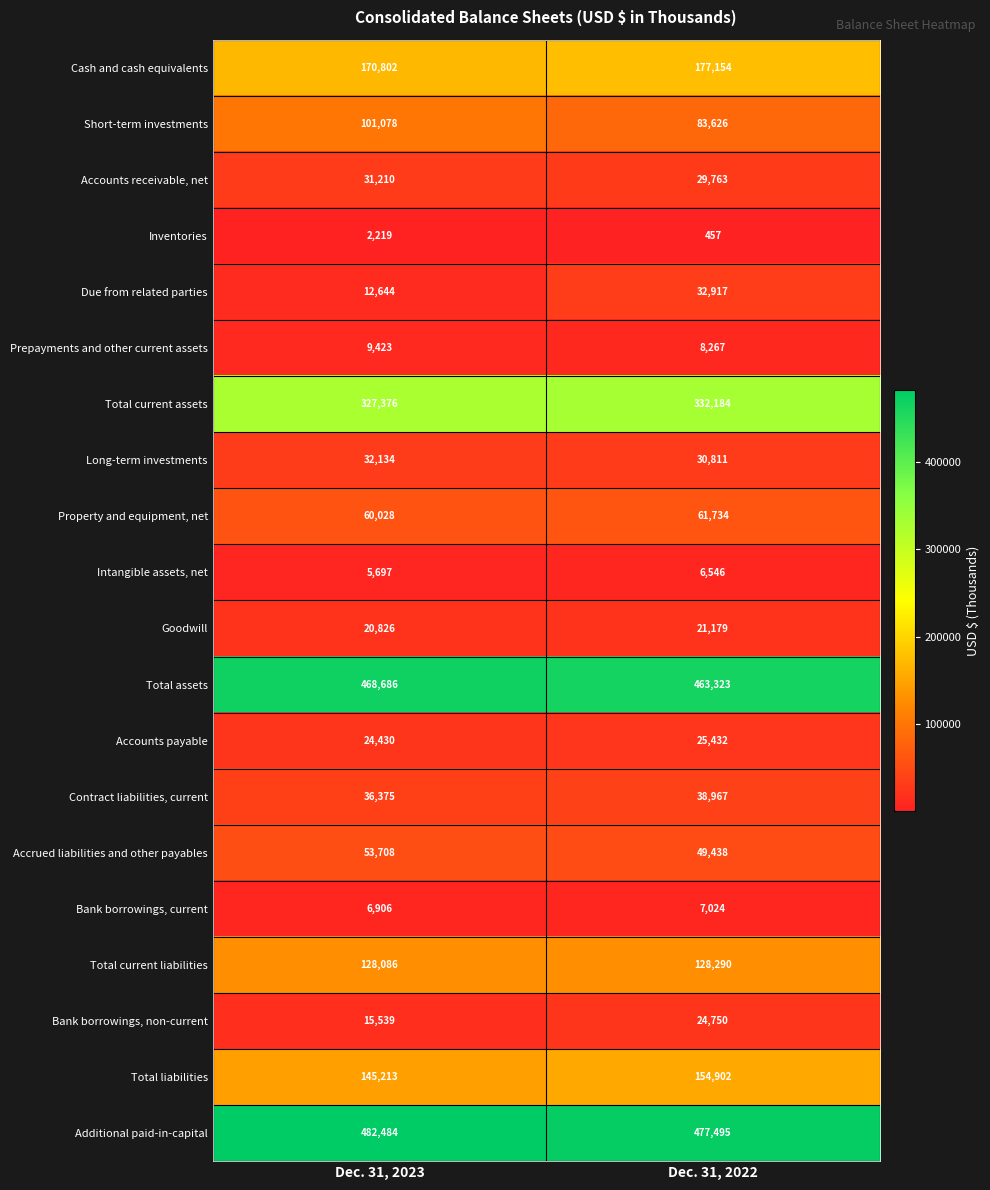

Count the number of categories in the chart.

2